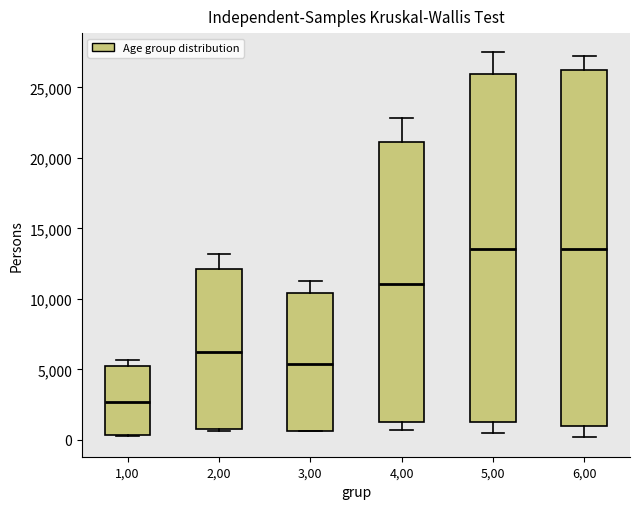

Comparing the boxes themselves (not the whiskers), which one is the tallest?

6,00